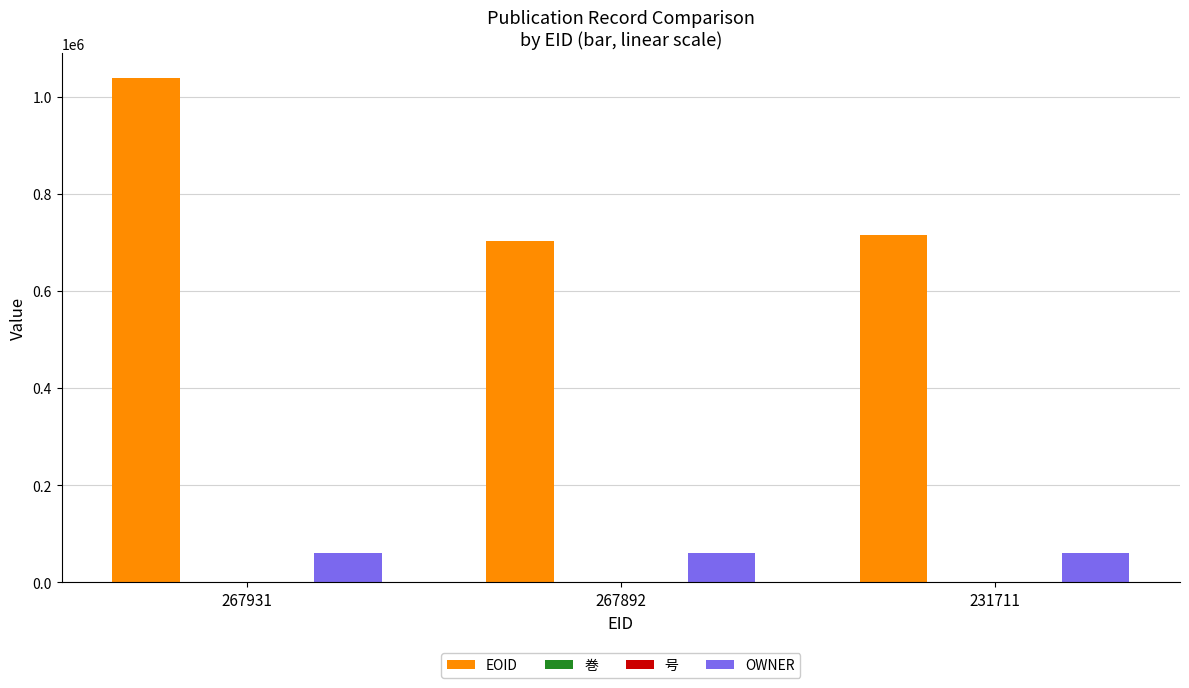

At which category is the sum across all series the highest?

267931